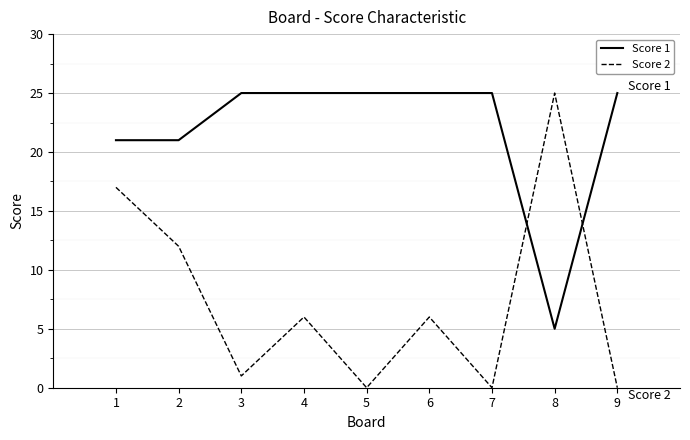

What is the average value of the Score 1 series?

22